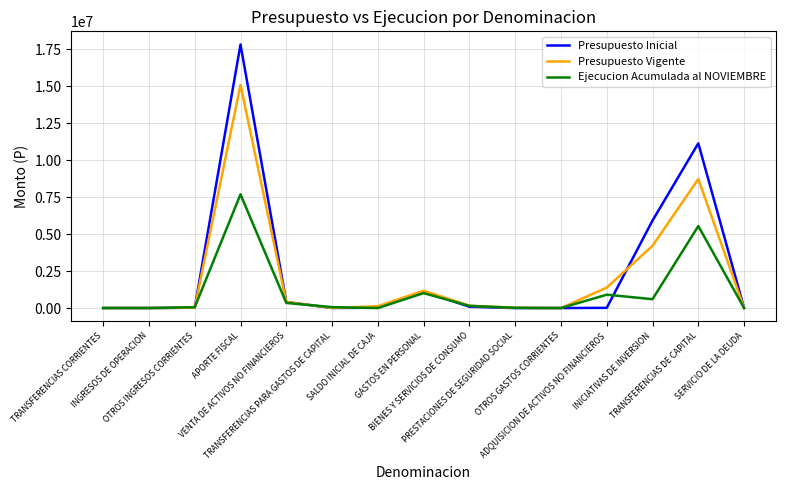

What is the greatest value displayed?

17820012